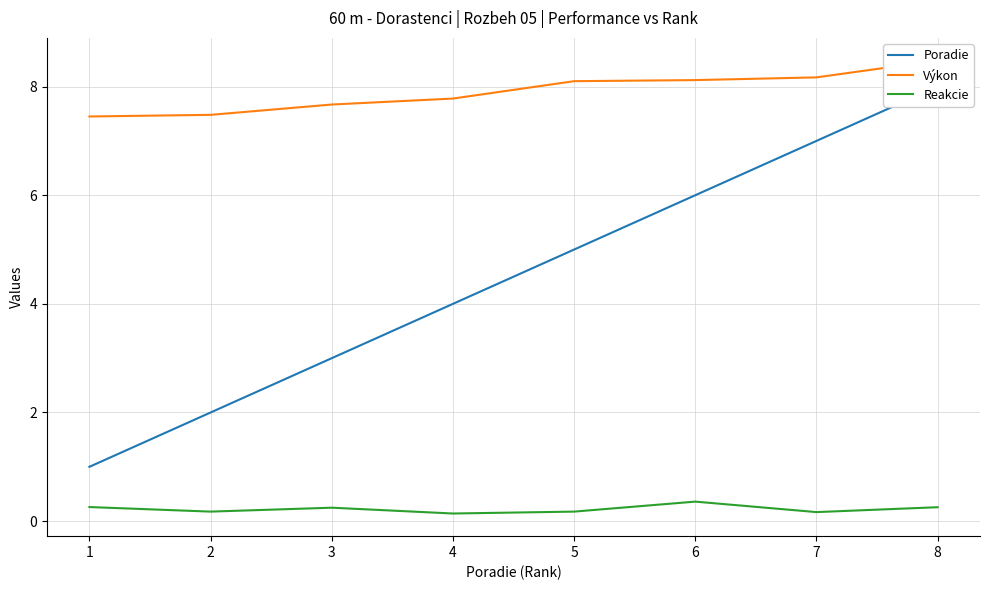

List the series in order of their overall mean, lowest first.

Reakcie, Poradie, Výkon